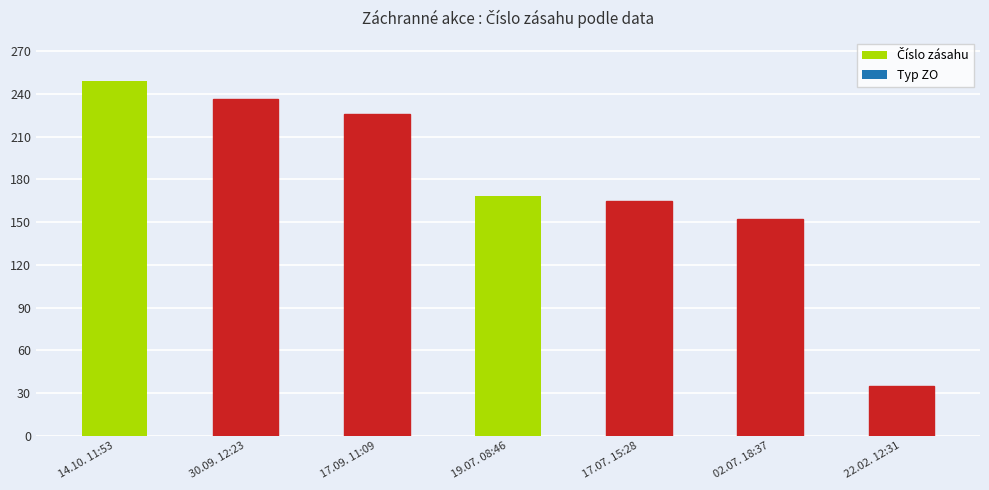

Does the chart contain any negative values?

No